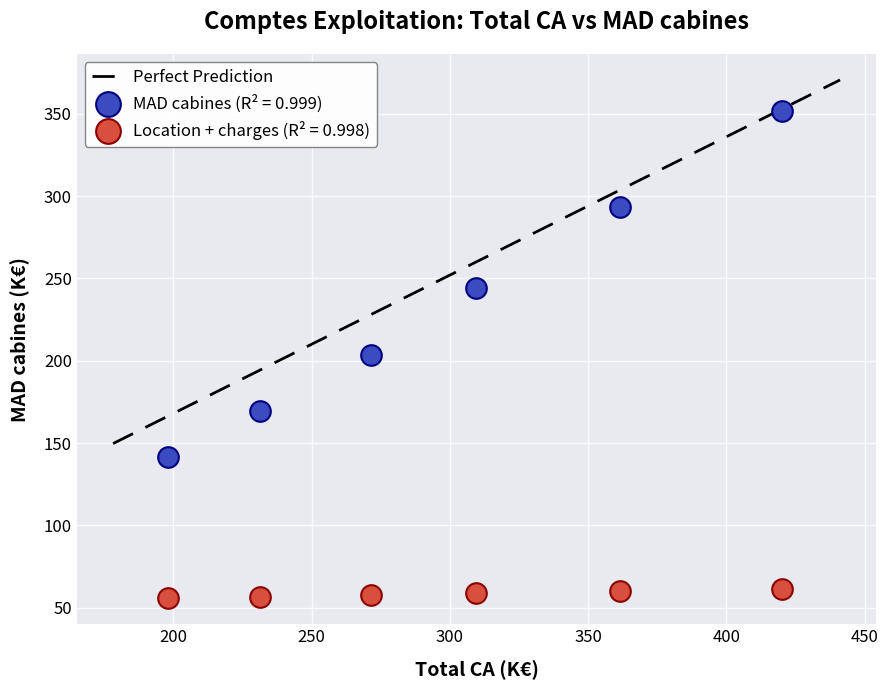

Which series reaches the minimum Y coordinate?

Location + charges (R² = 0.998)